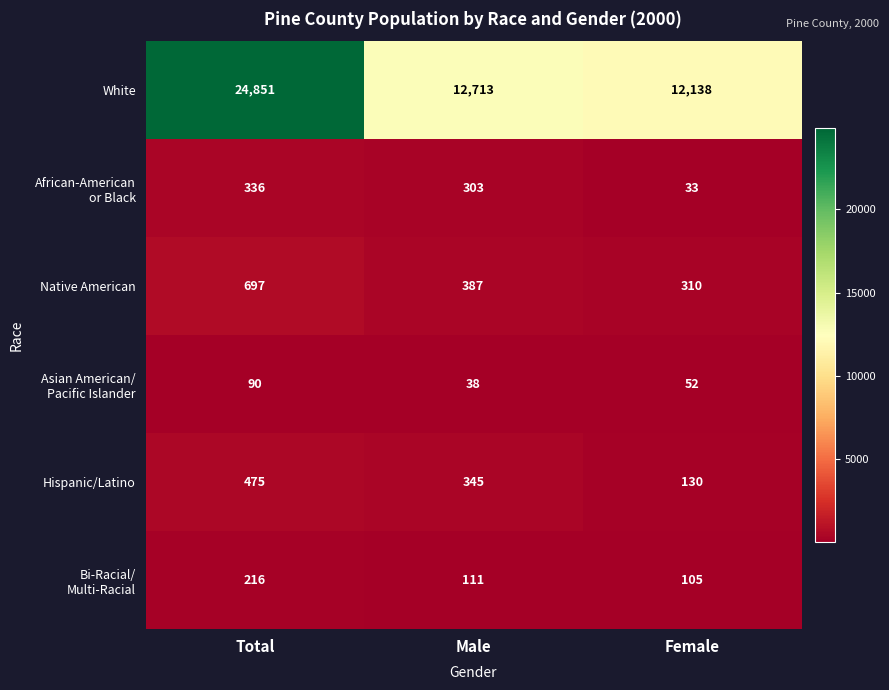

Which label corresponds to the largest value in the chart?

Total